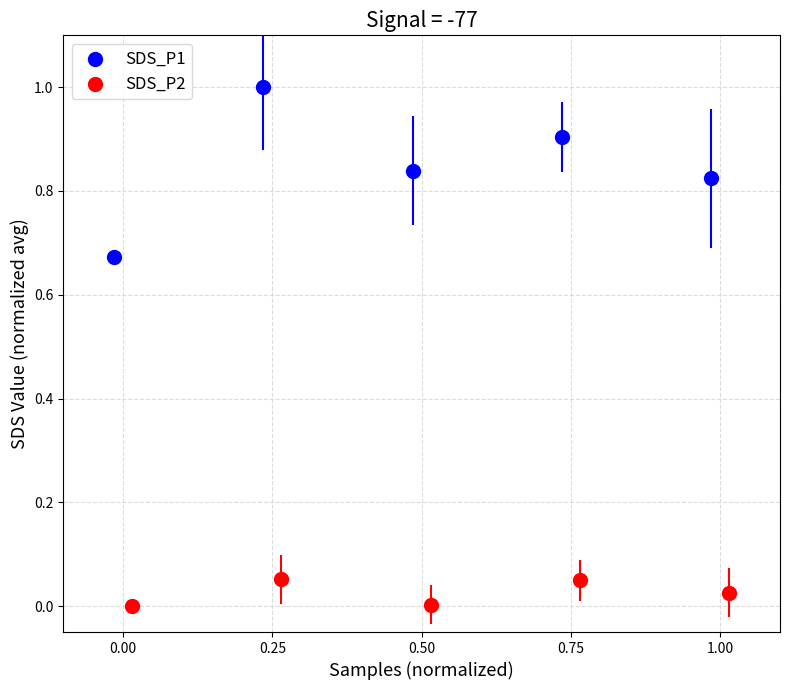

Which series reaches the maximum Y coordinate?

SDS_P1